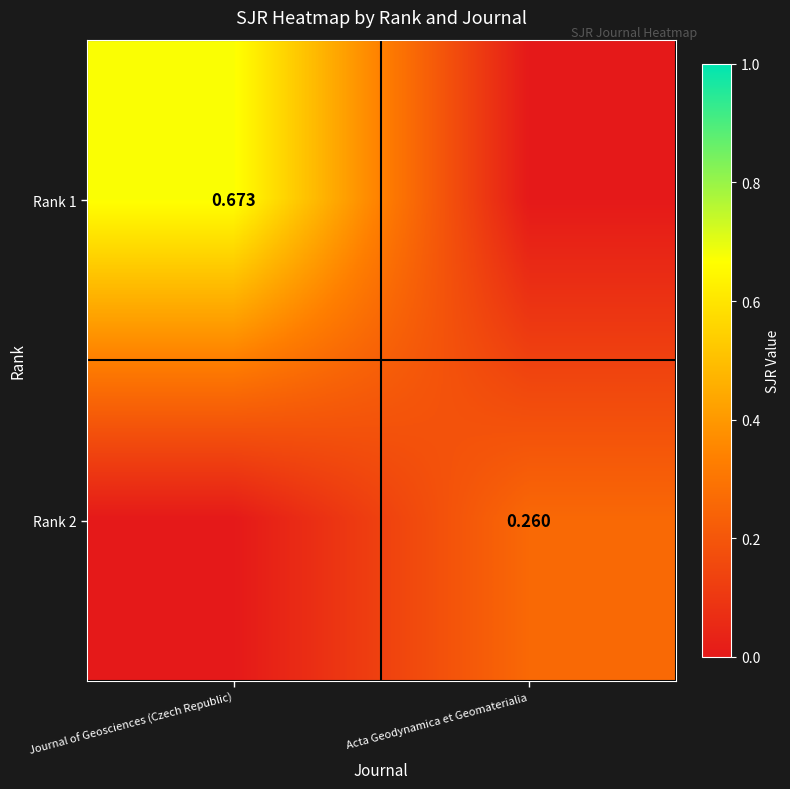

Is the value of Rank 2 at Acta Geodynamica et Geomaterialia greater than the value of Rank 1 at Journal of Geosciences (Czech Republic)?

No